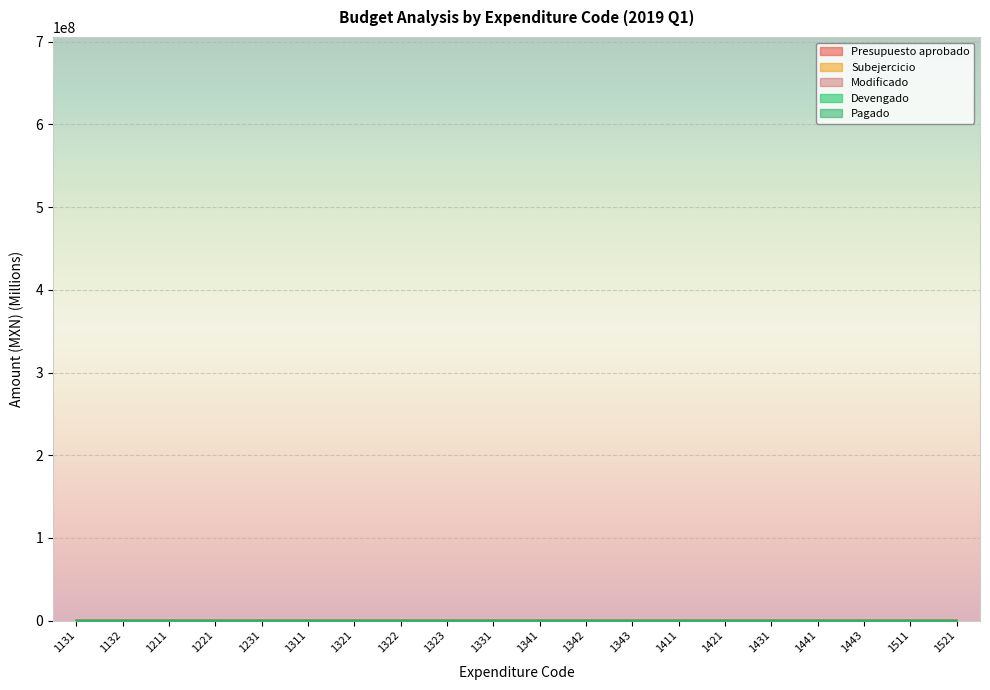

In Devengado, how many points are lower than both neighbors (excluding endpoints)?

8